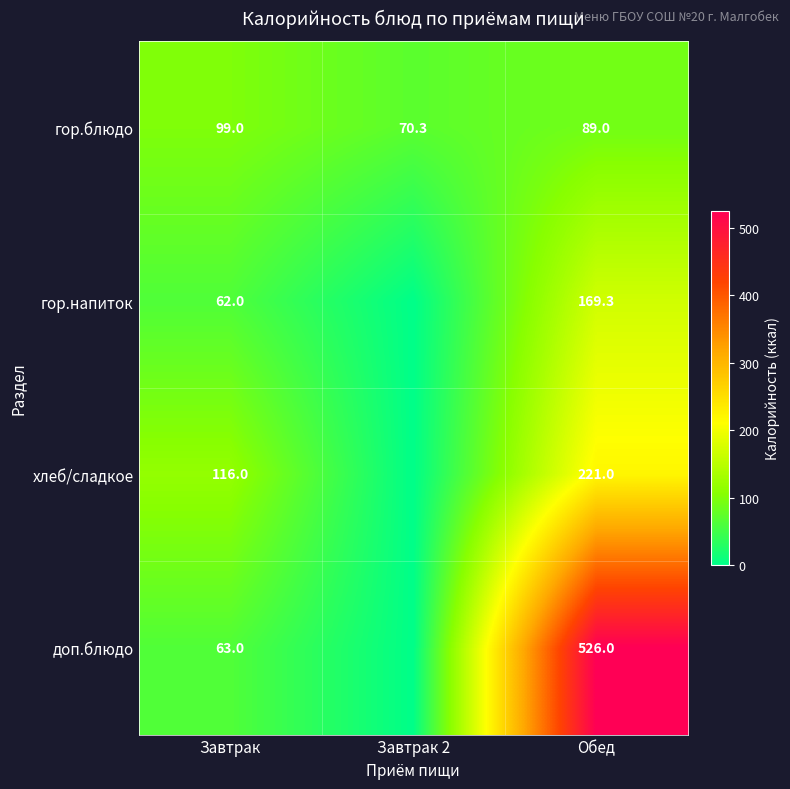

Which category has the highest value in the гор.блюдо series?

Завтрак